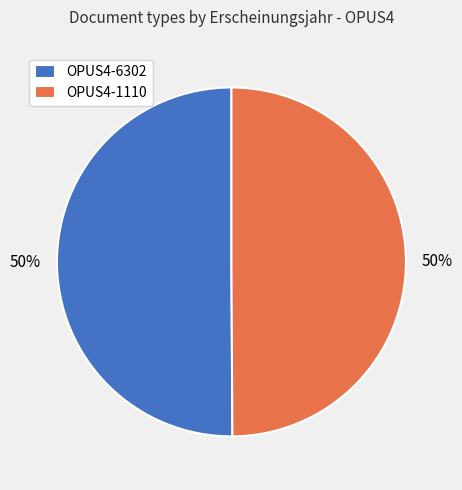

To the nearest percent, what percentage of the pie is OPUS4-1110?

50%